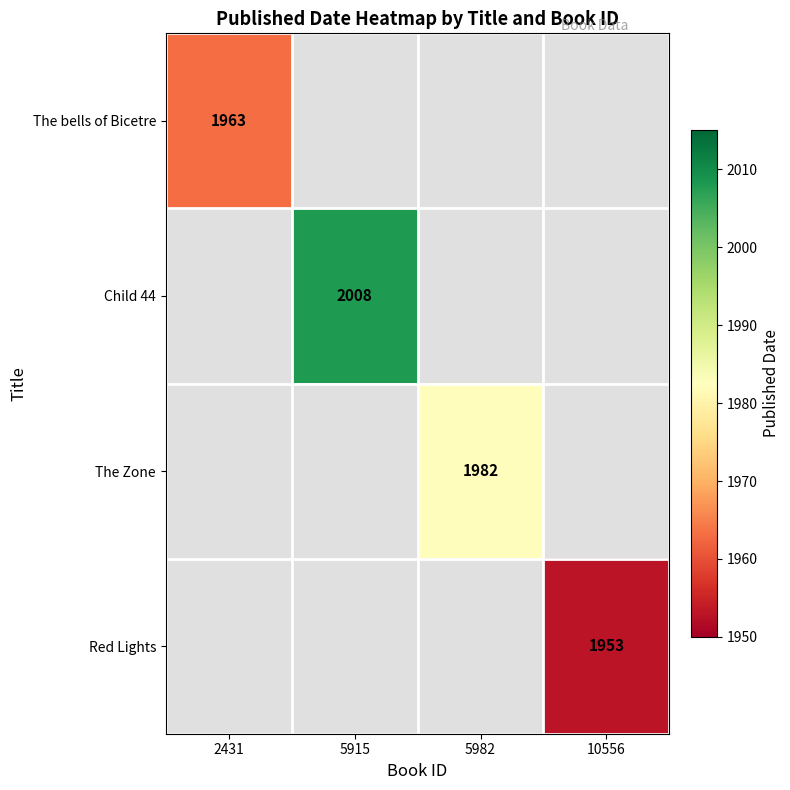

True or false: Red Lights has a value of 880 at 10556.

False